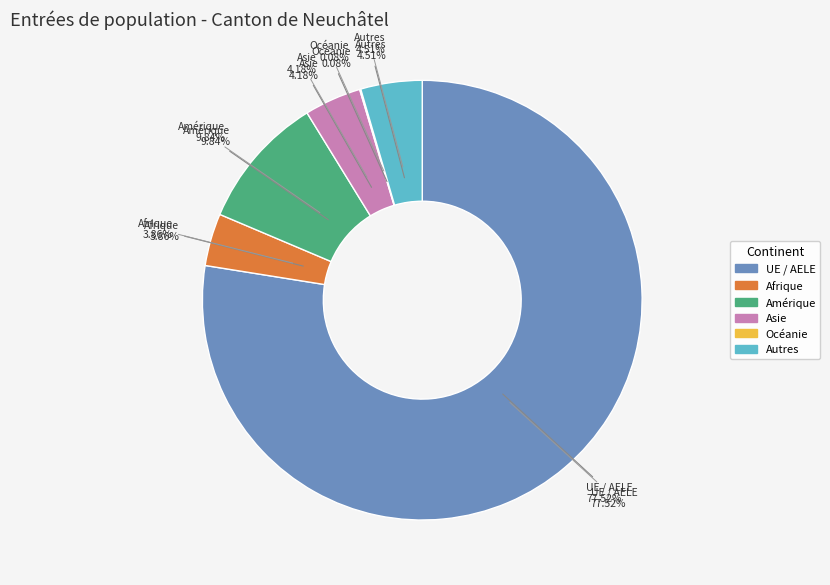

Does UE / AELE represent more than half of the total?

Yes